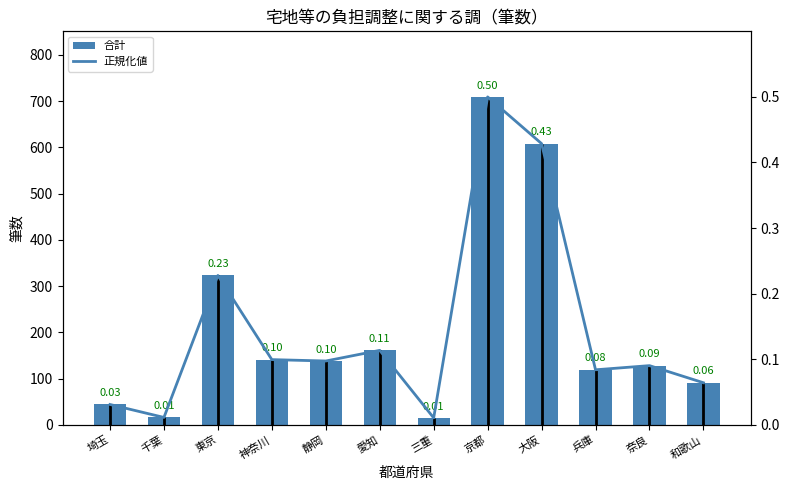

How many data points in 合計 are above 138?

5